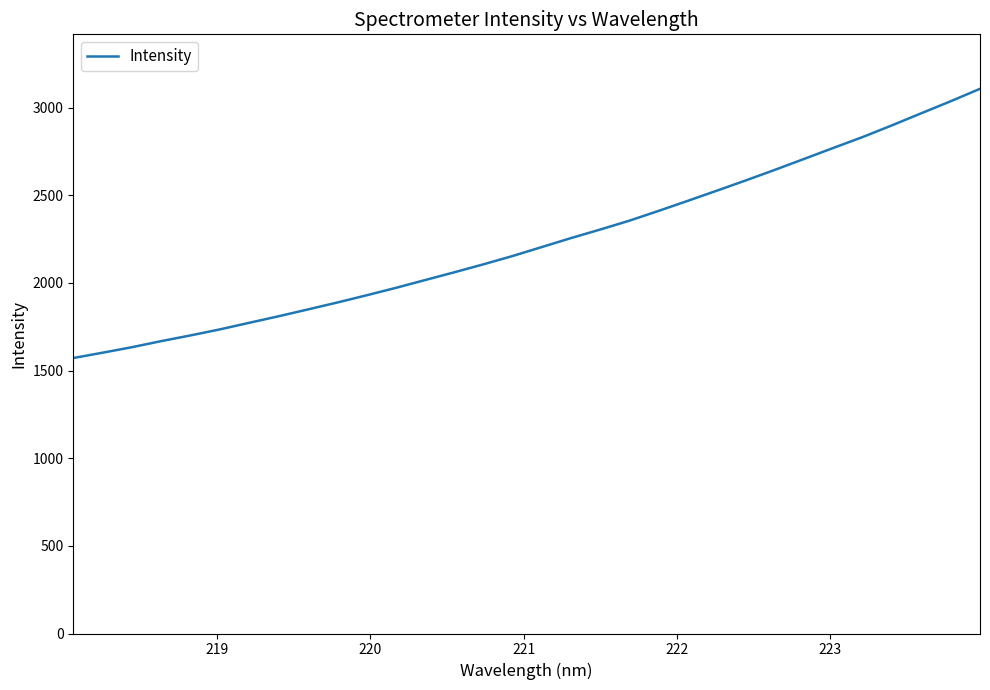

What is the maximum value shown in the chart?

3107.0